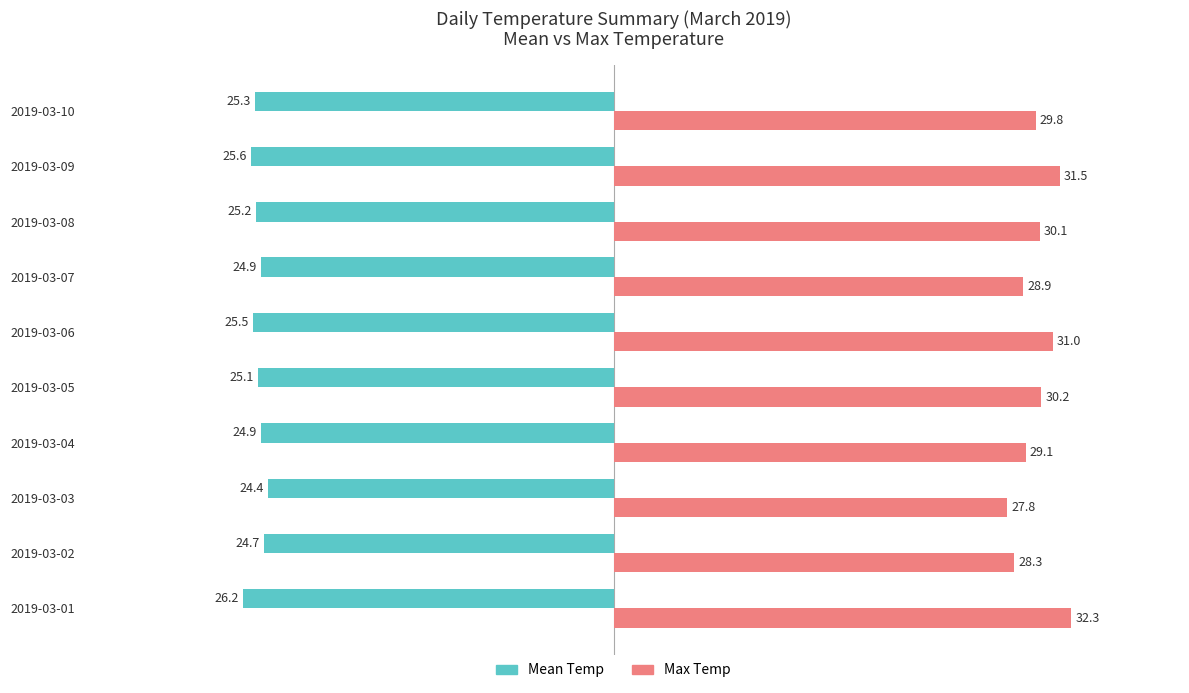

The Mean Temp series shows -46.3 at 2019-03-01. True or false?

False